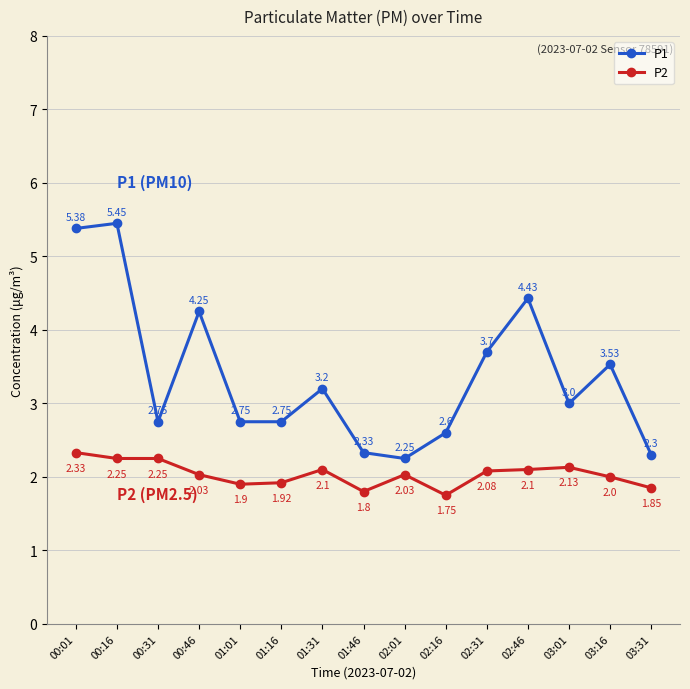

Between 01:16 and 01:31, which series saw the biggest shift?

P1